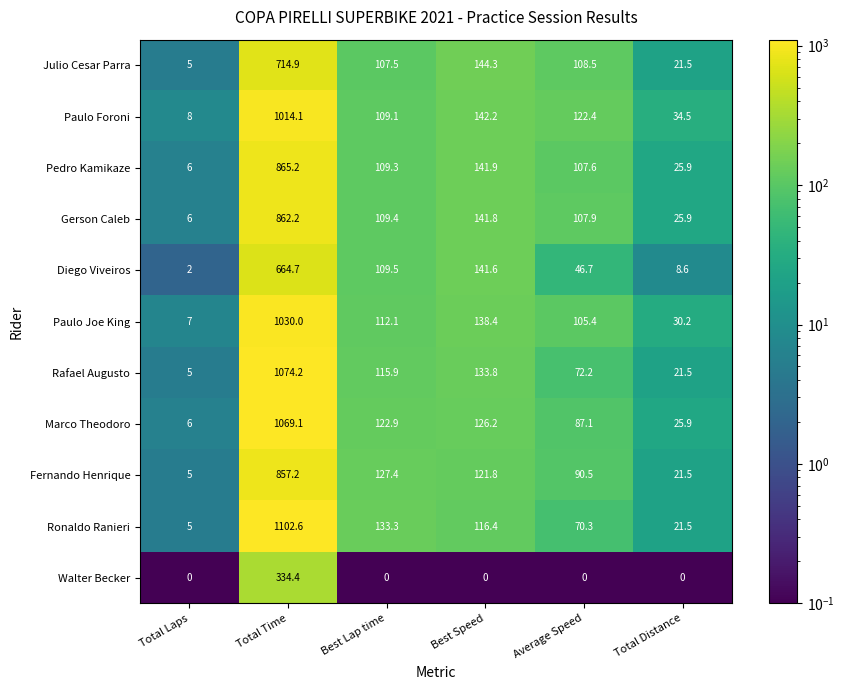

Rank the series at Best Speed from highest to lowest value.

Julio Cesar Parra, Paulo Foroni, Pedro Kamikaze, Gerson Caleb, Diego Viveiros, Paulo Joe King, Rafael Augusto, Marco Theodoro, Fernando Henrique, Ronaldo Ranieri, Walter Becker